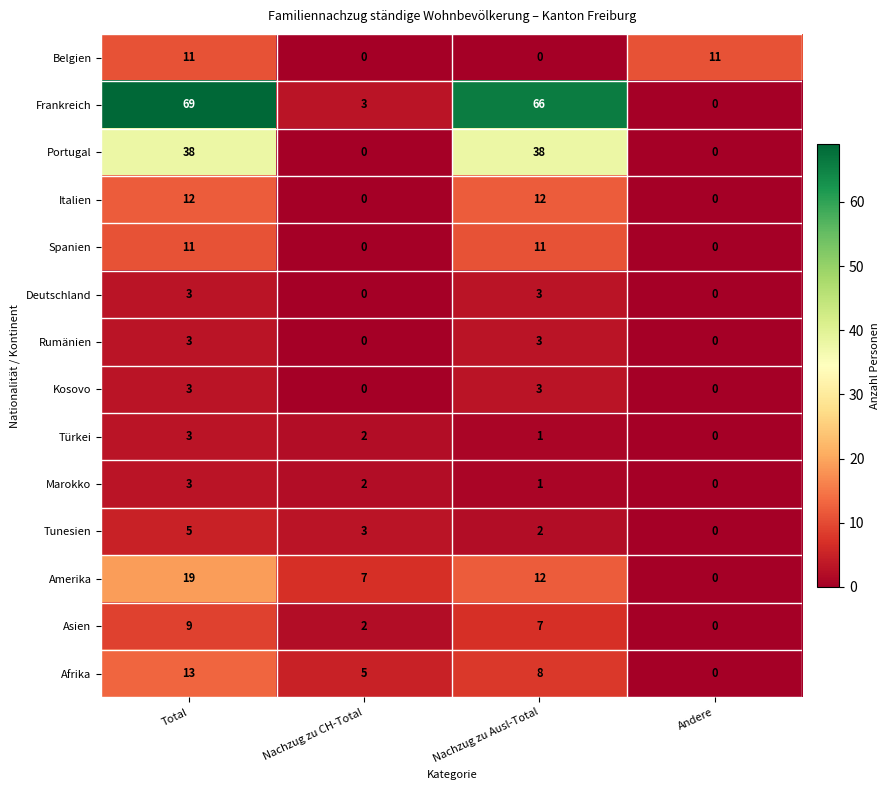

Is the value of Spanien at Total greater than the value of Belgien at Nachzug zu CH-Total?

Yes